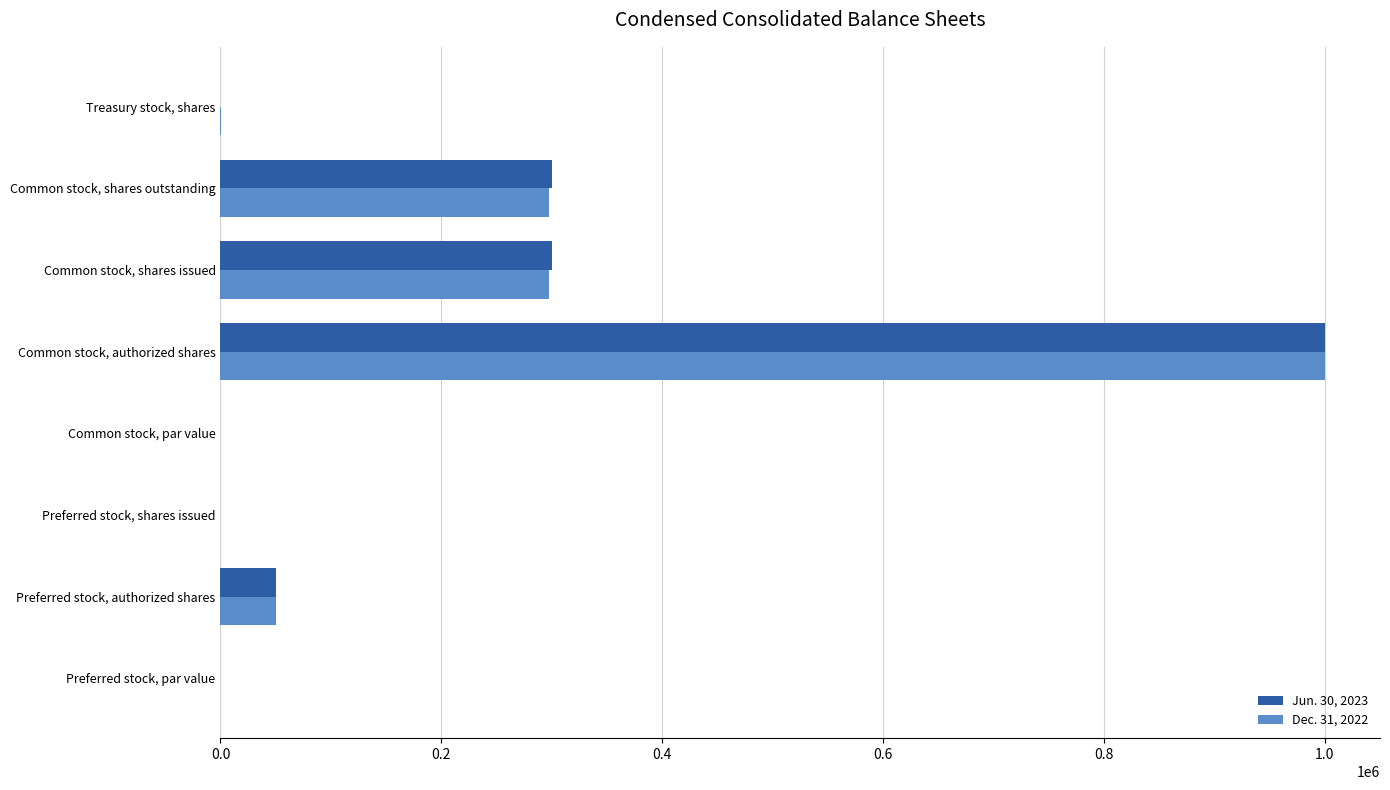

The Dec. 31, 2022 series shows 0.0 at Preferred stock, par value. True or false?

True